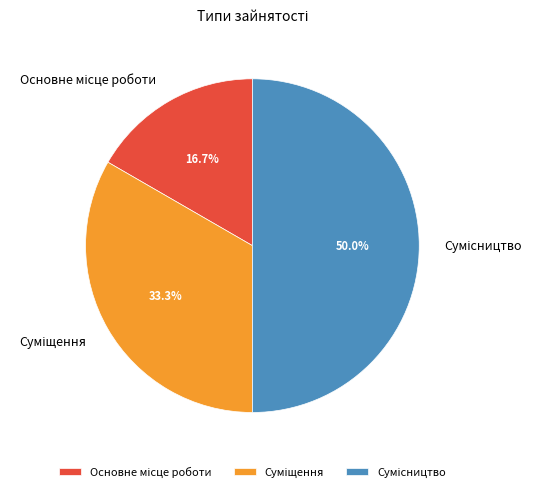

Count the number of slices in the pie.

3